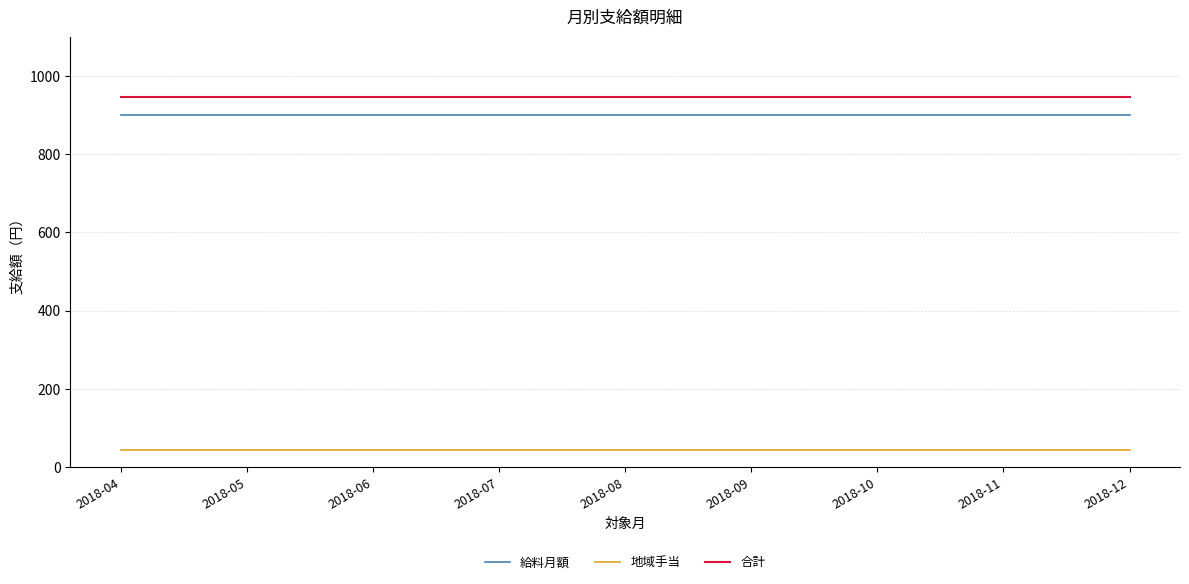

Read the 給料月額 value at 2018-06.

900